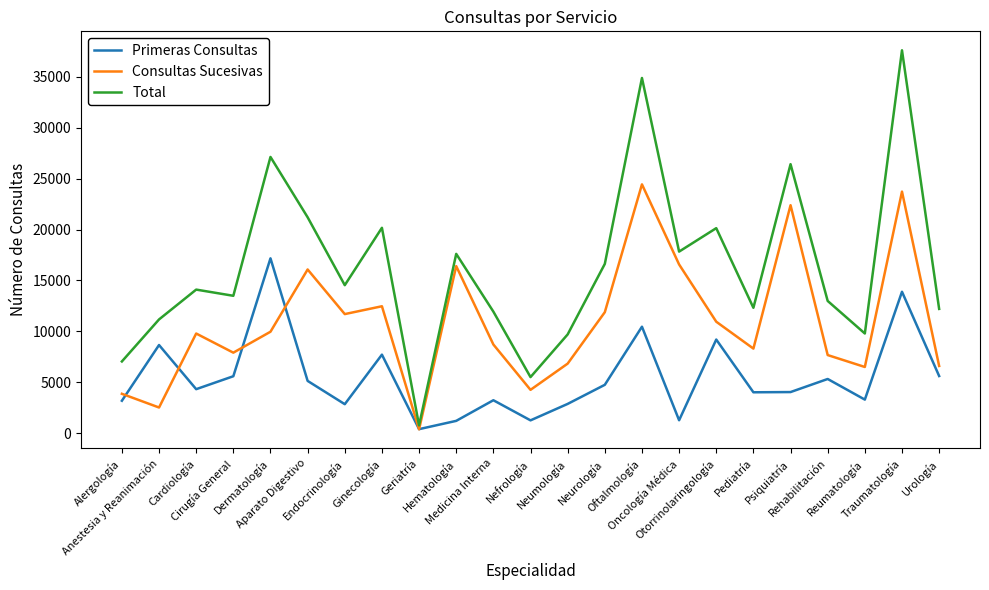

Which series has the widest spread of values?

Total